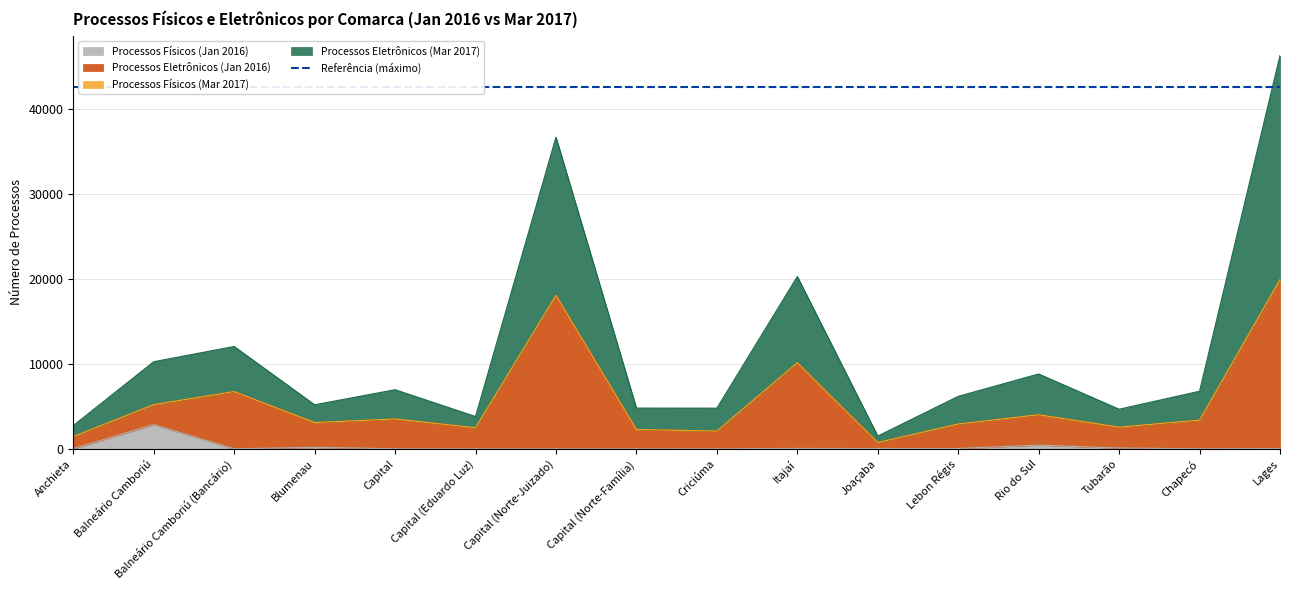

How many interior local valleys does the Processos Eletrônicos (Jan 2016) series have?

5